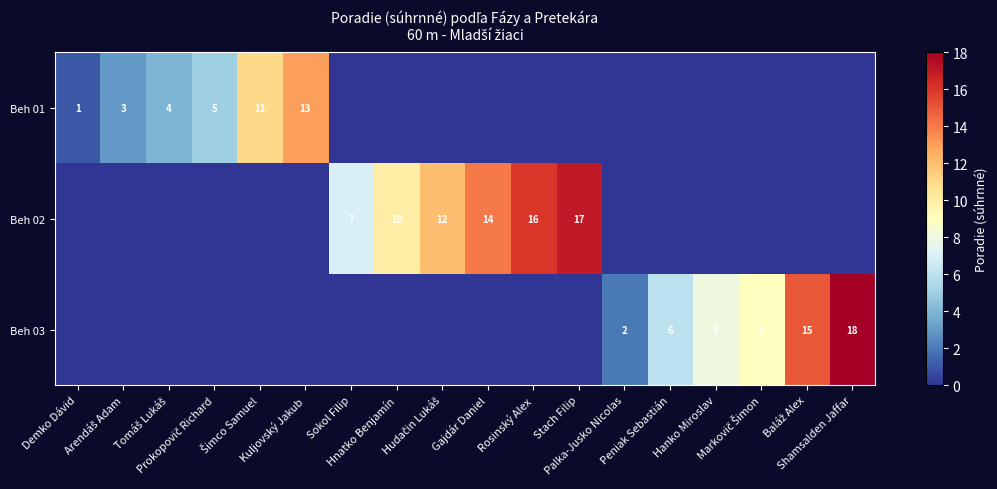

How many positive values does the Beh 01 series have?

6